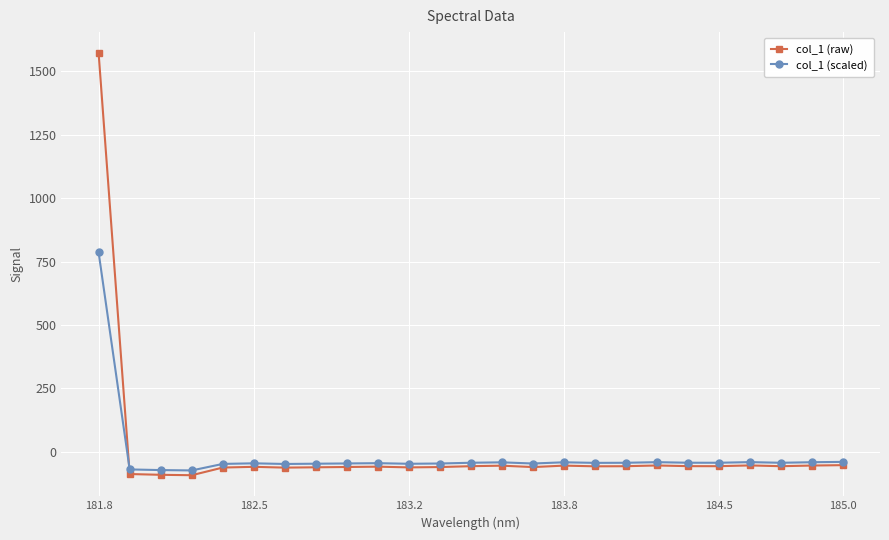

Rank the series by their maximum value, from lowest to highest.

col_1 (scaled), col_1 (raw)